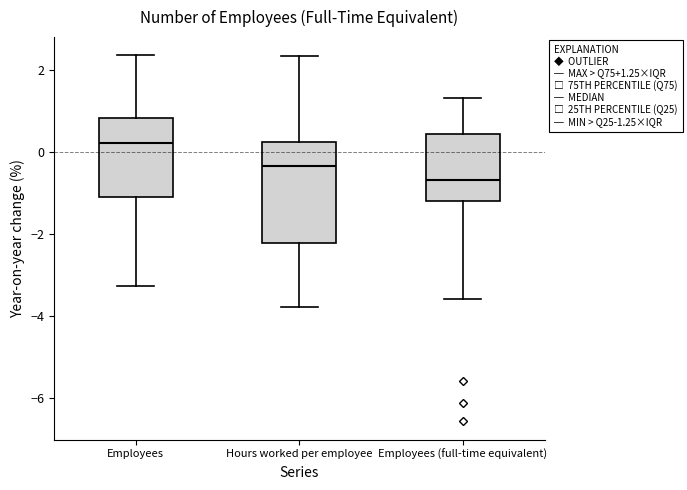

Which box's median line is the lowest?

Employees (full-time equivalent)